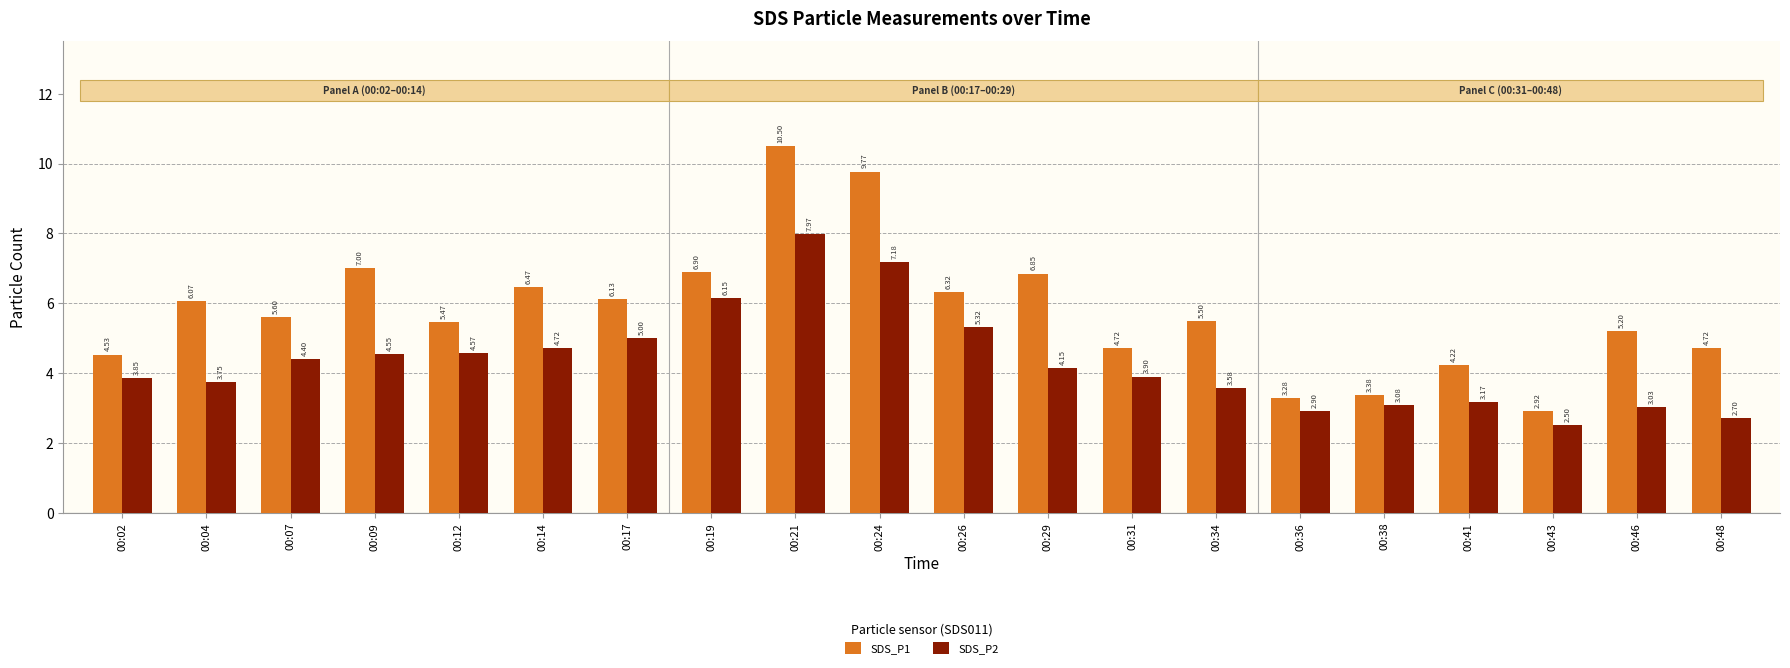

What is the difference between the highest and lowest values at 00:46?

2.2